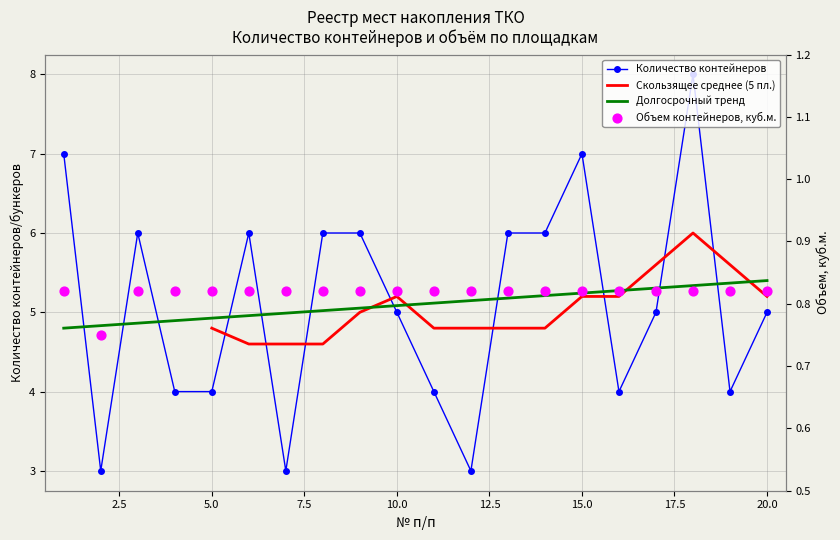

At how many categories does at least one series exceed 4?

20